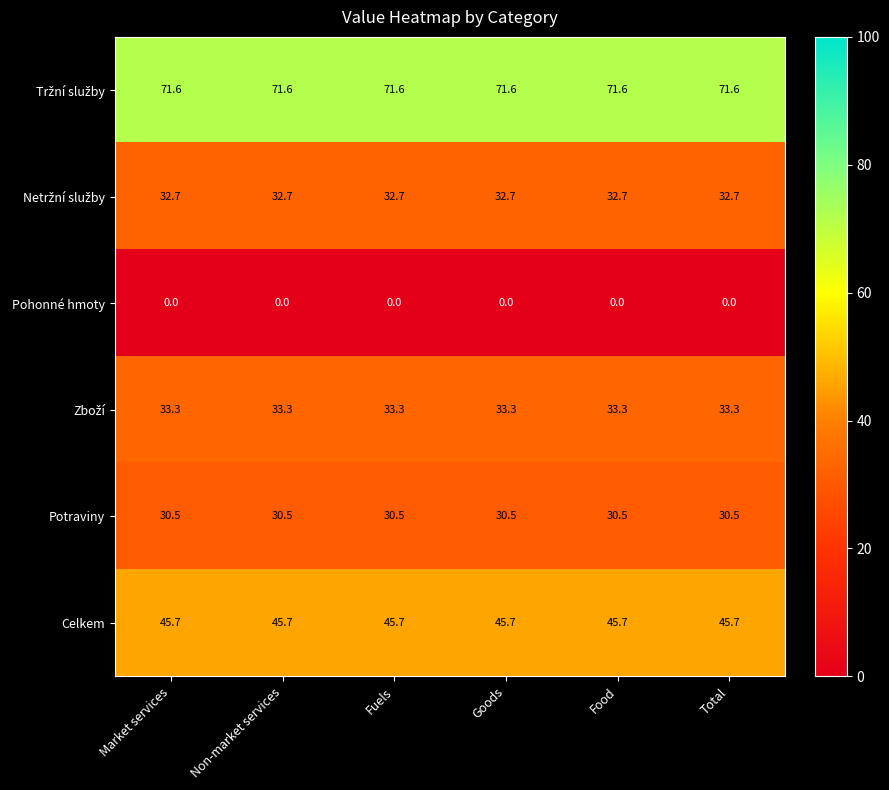

At how many categories does at least one series exceed 69?

6